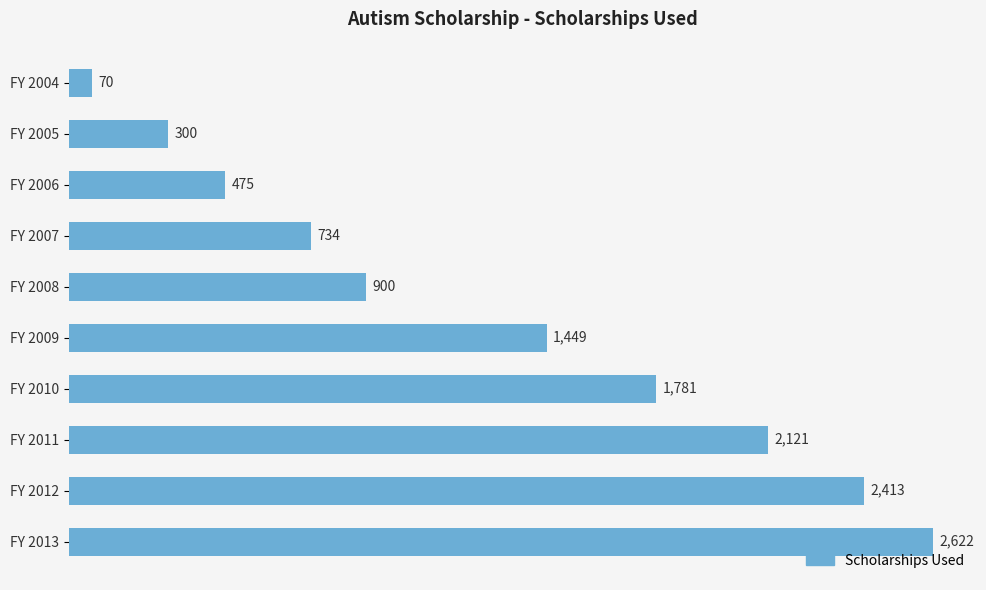

Does the chart contain stacked bars?

No